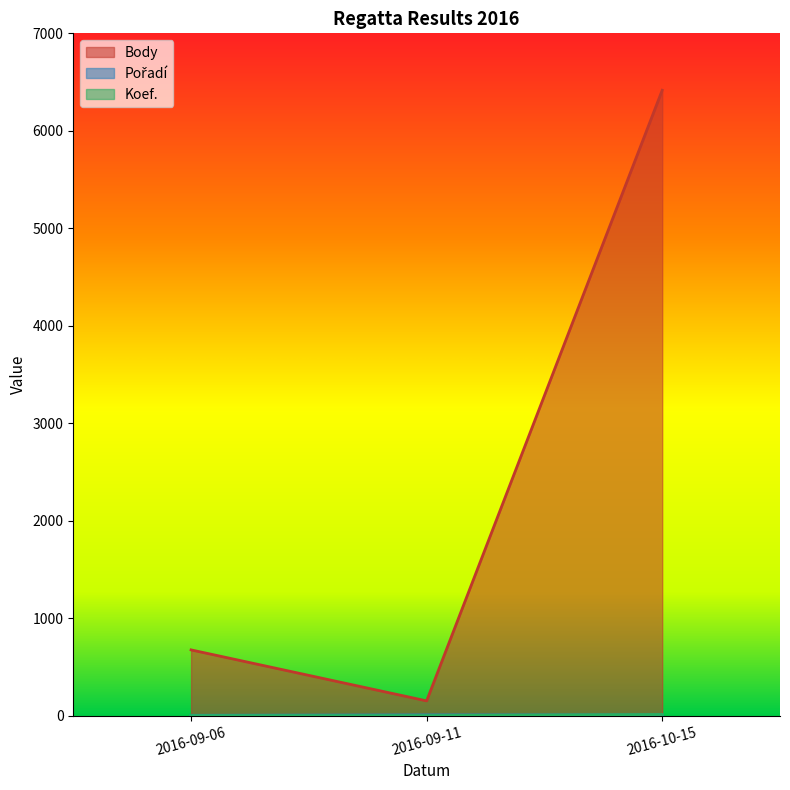

True or false: Body has a value of 6416 at 2016-10-15.

True